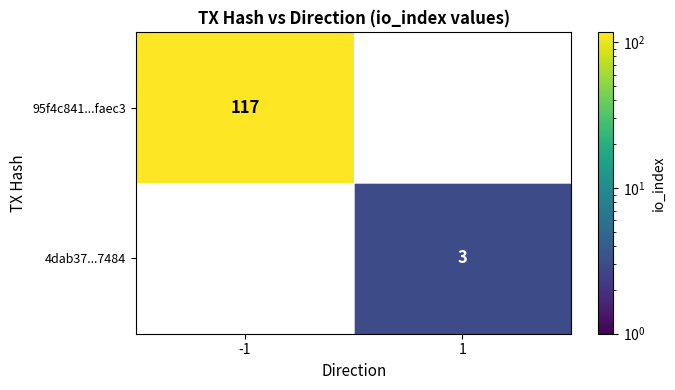

How many distinct data groups are displayed?

2